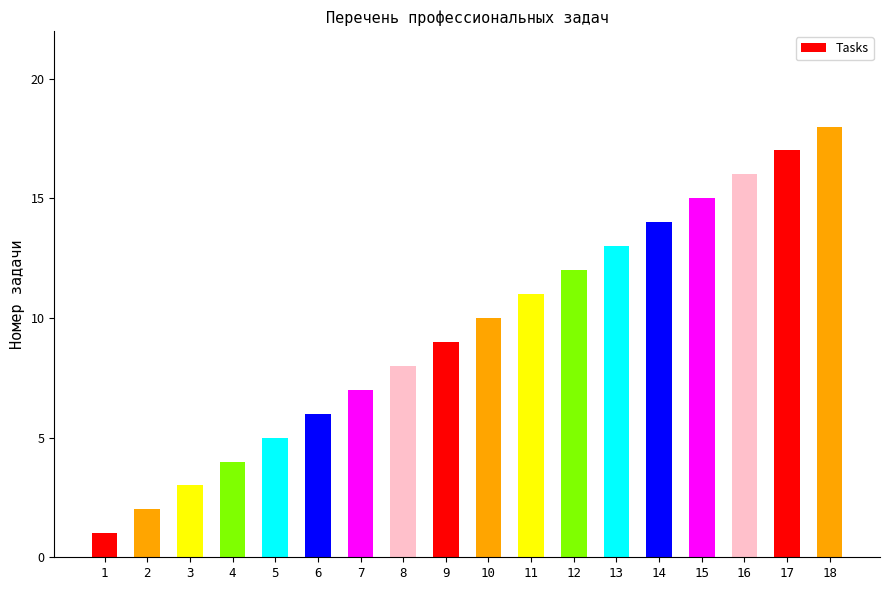

At which category does the chart reach its minimum across all series?

1